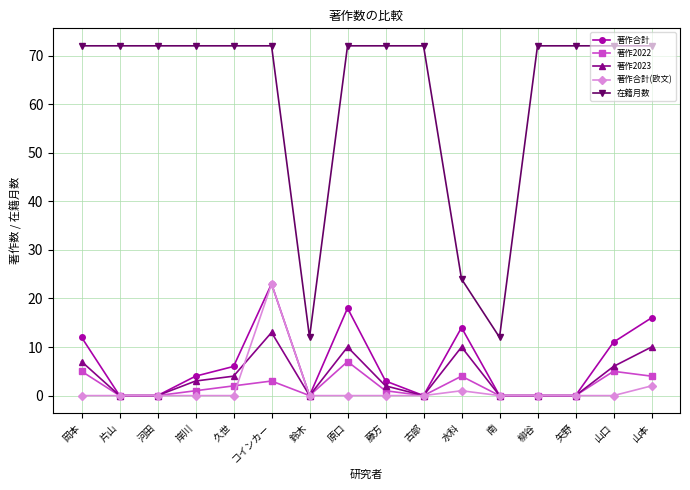

The value of 在籍月数 at 岡本 is 47. True or false?

False